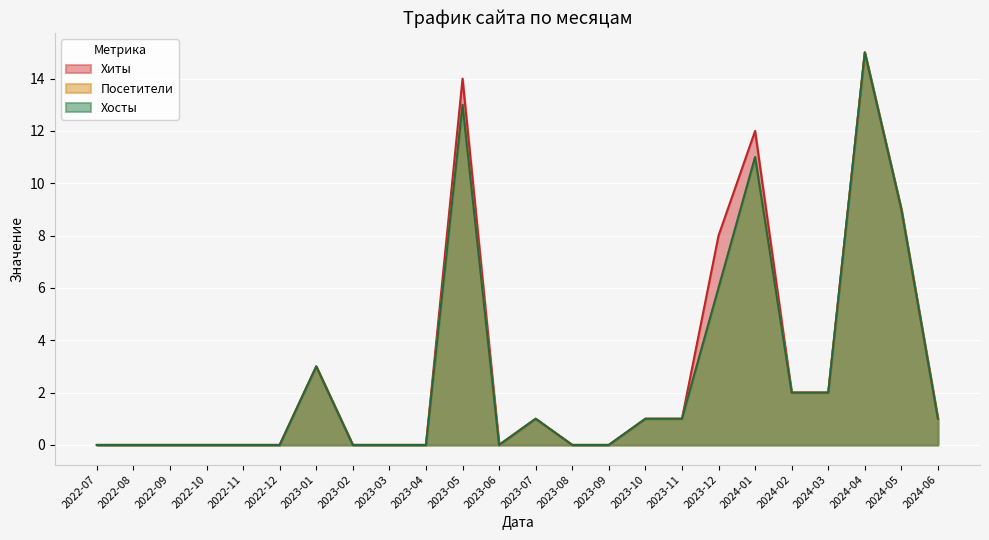

What are all the series names shown in the legend?

Хиты, Посетители, Хосты